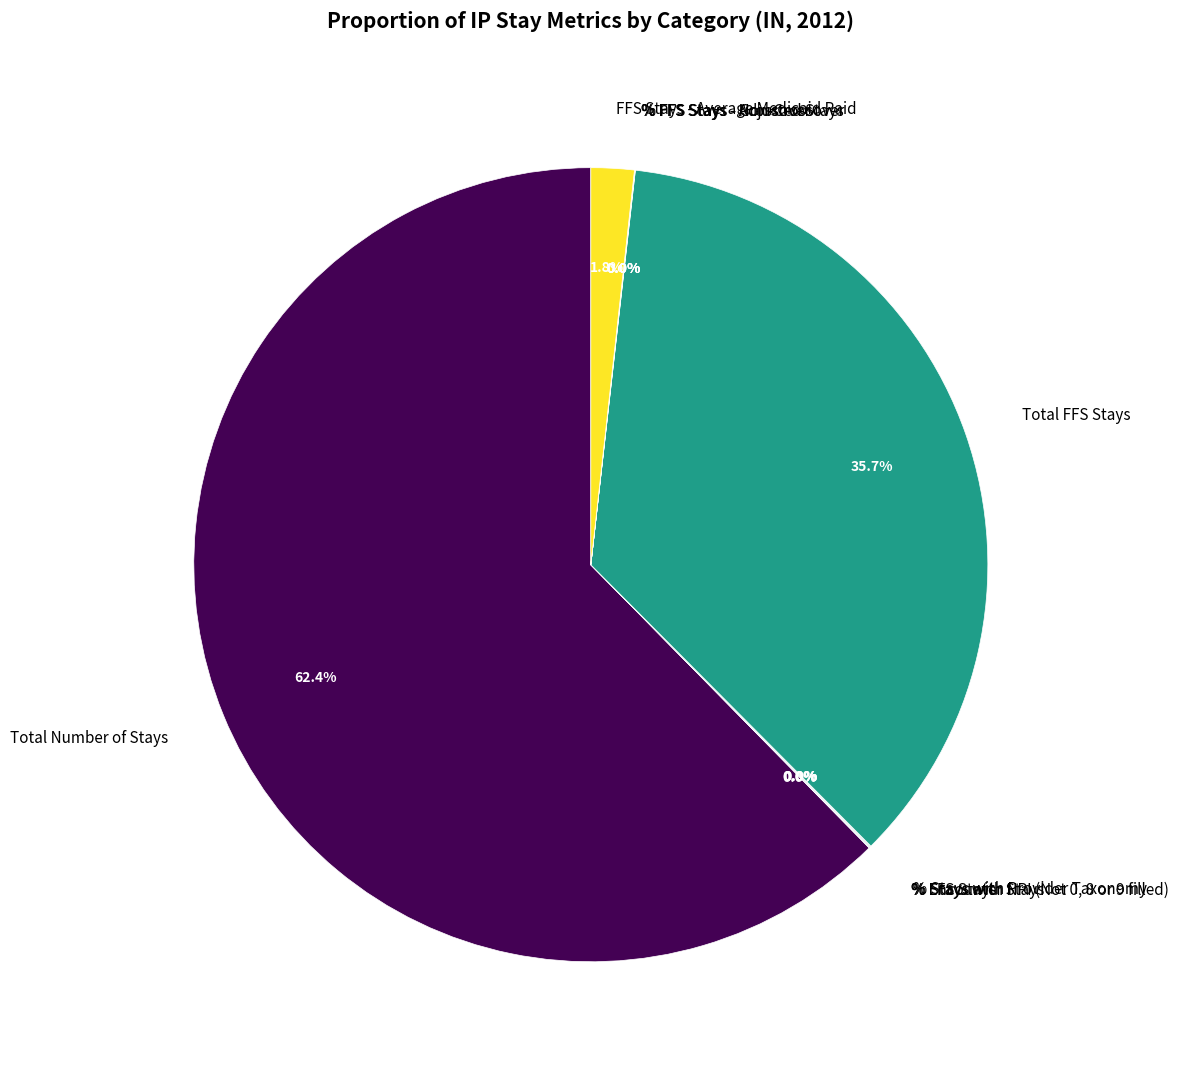

Is there a majority slice in this chart?

Yes